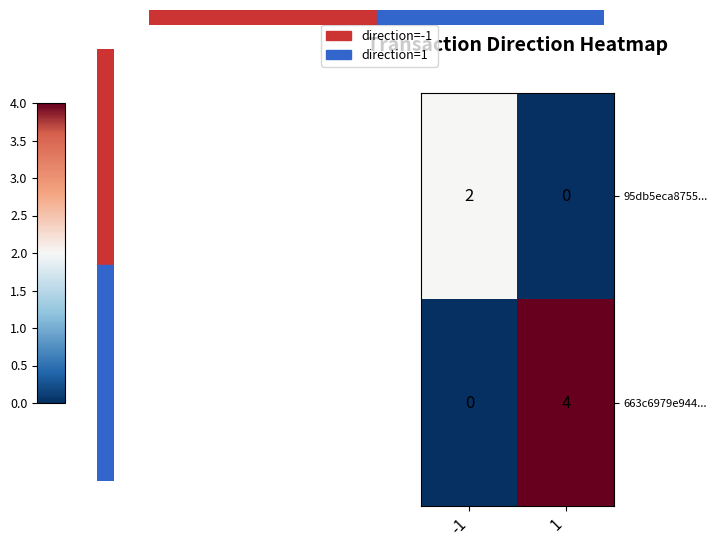

Reading left to right, what are all the values shown in this chart?

95db5eca8755...: 2	0
663c6979e944...: 0	4